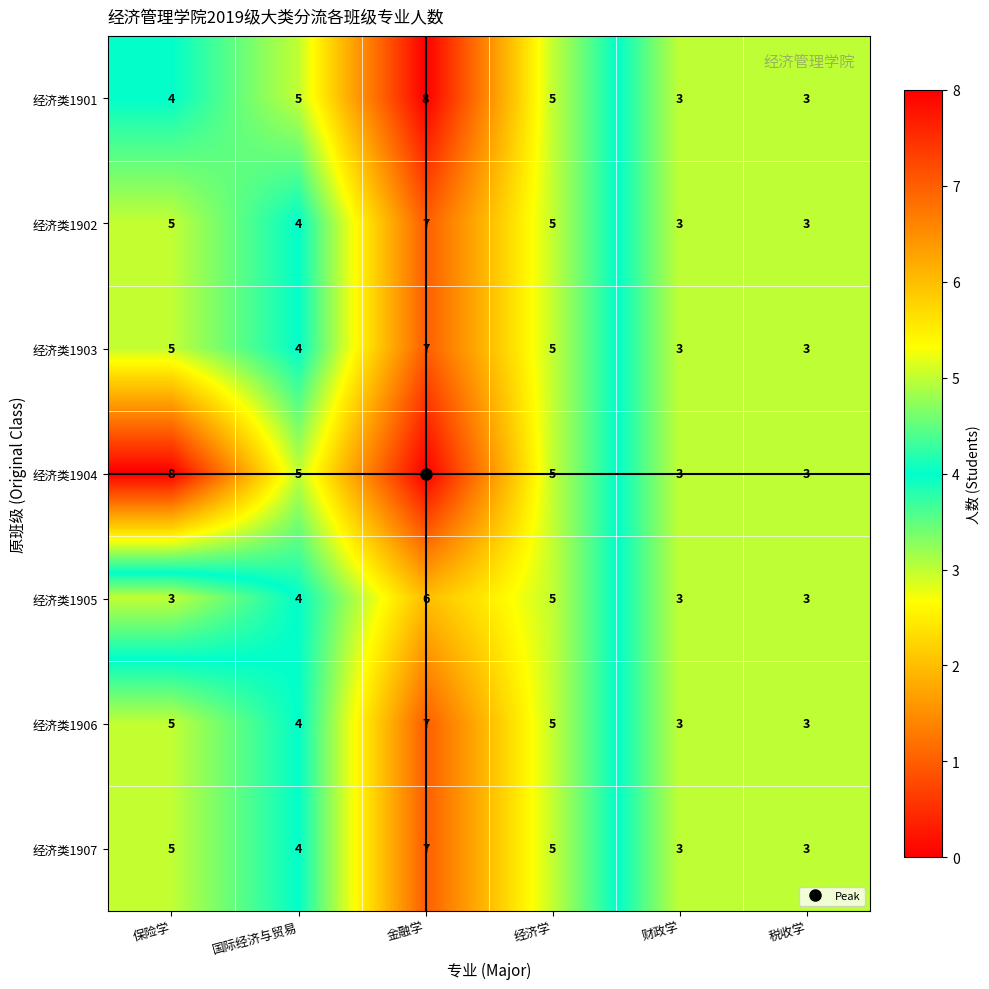

What is the difference between the maximum and minimum values in the 经济类1906 series?

4